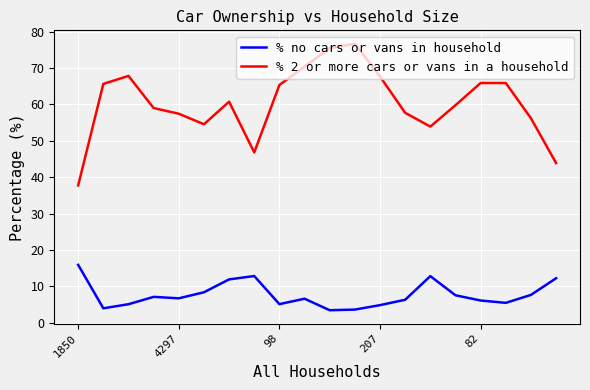

What is the maximum value shown in the chart?

76.7